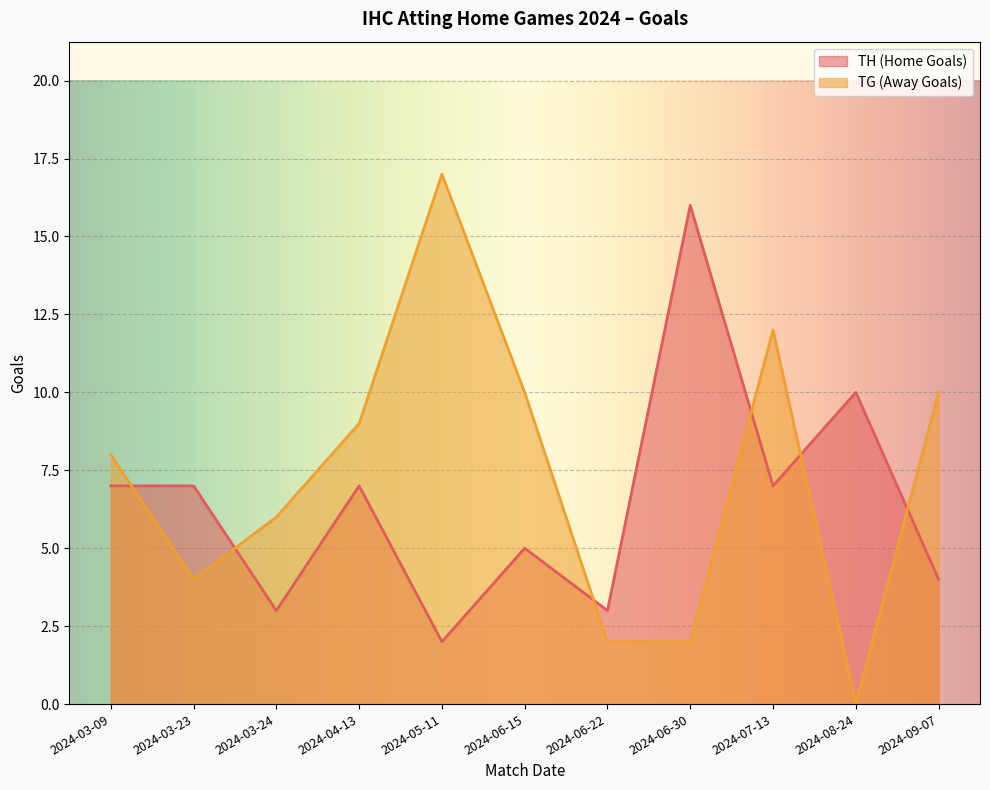

Between which two adjacent categories do TH (Home Goals) and TG (Away Goals) first intersect?

2024-03-09 and 2024-03-23